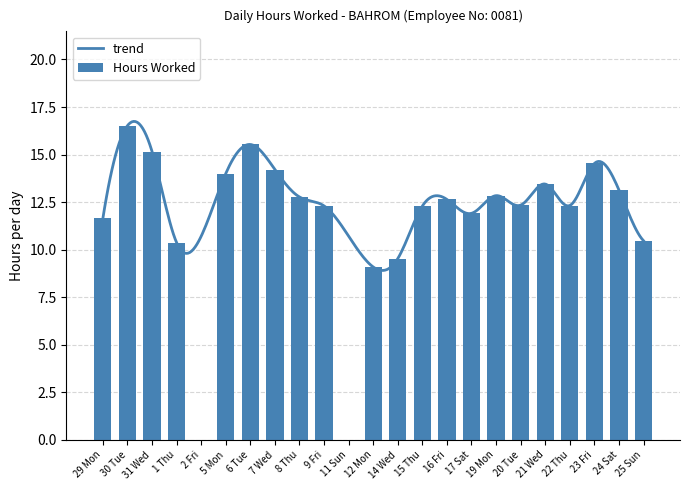

What is the maximum value shown in the chart?

16.5